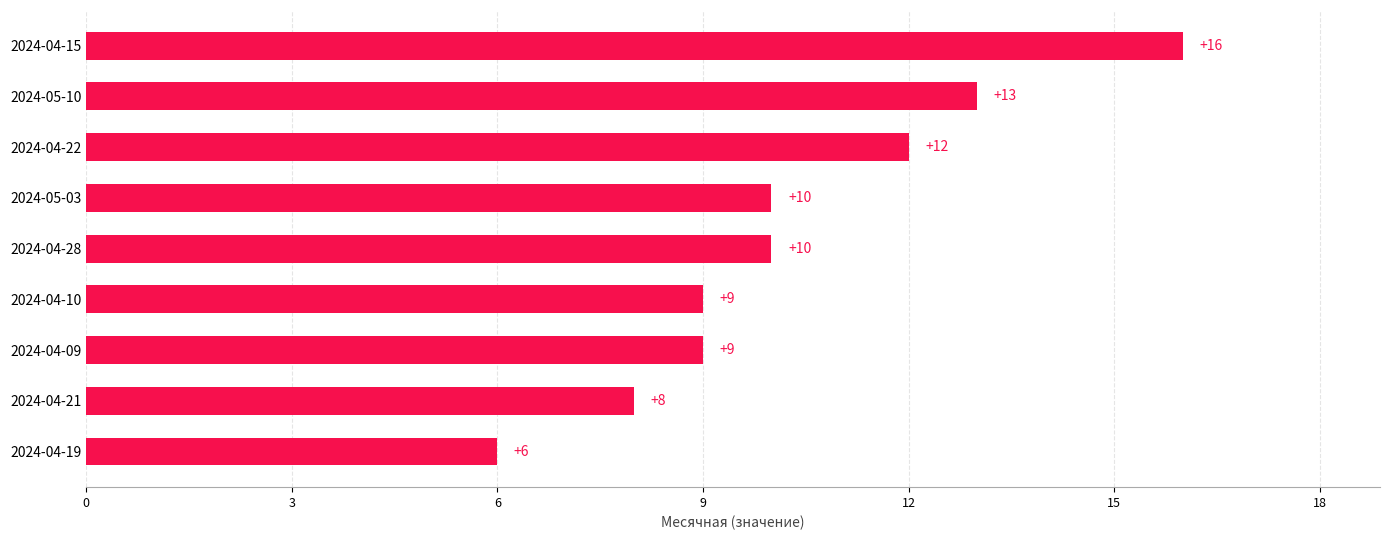

What is the smallest value displayed?

6